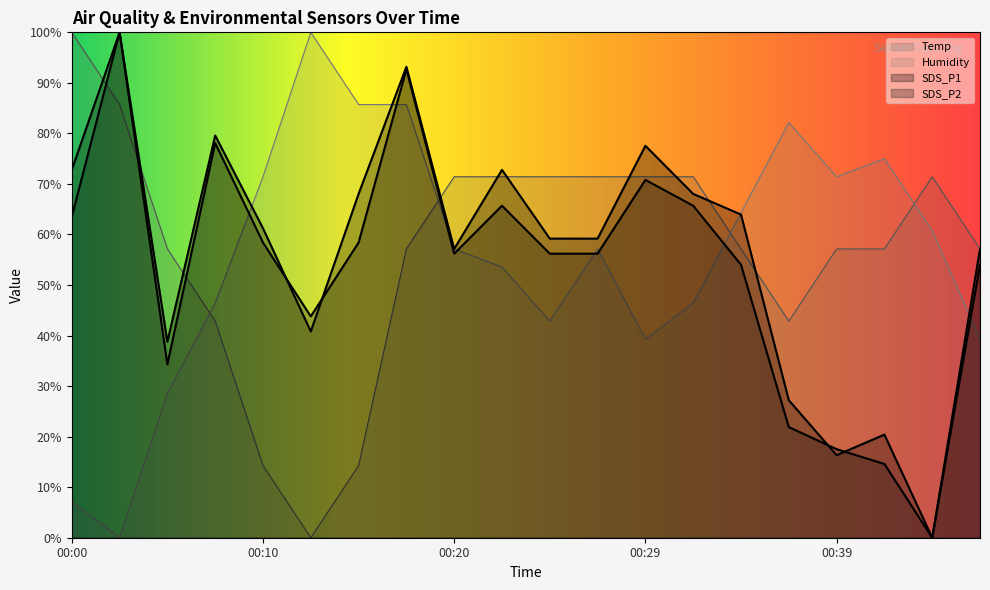

How many values in the Temp series exceed 57?

15